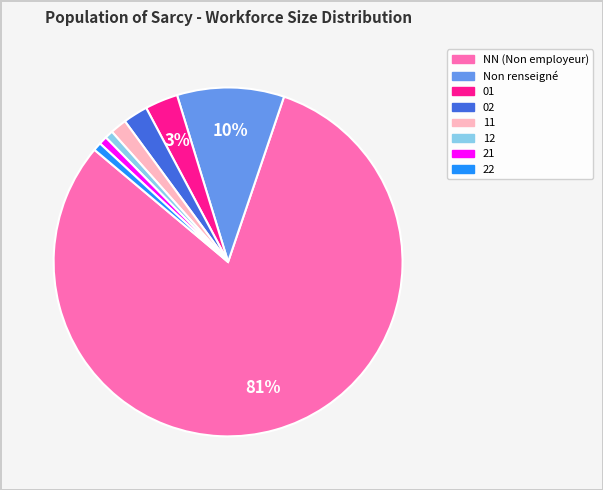

Does any single category account for the majority?

Yes